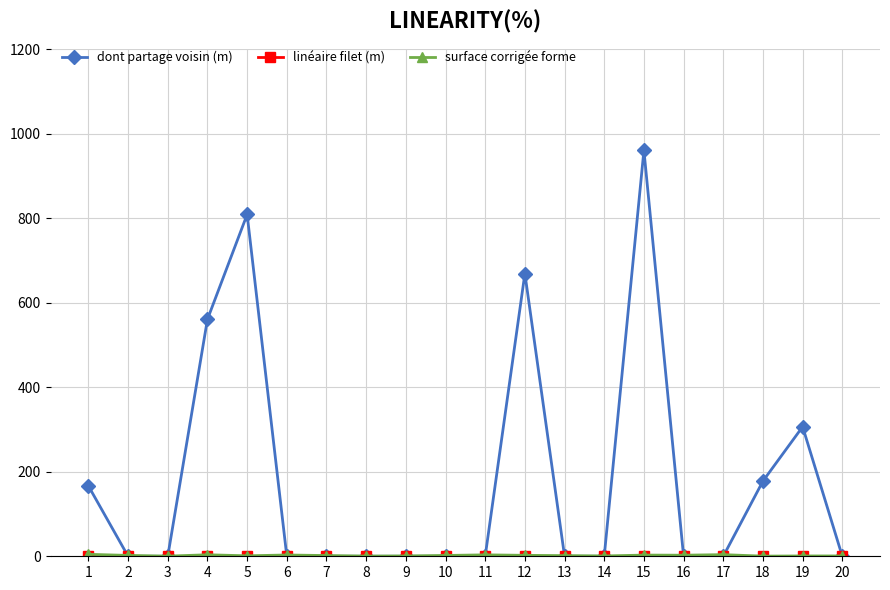

The value of dont partage voisin (m) at 18 is 286.9. True or false?

False